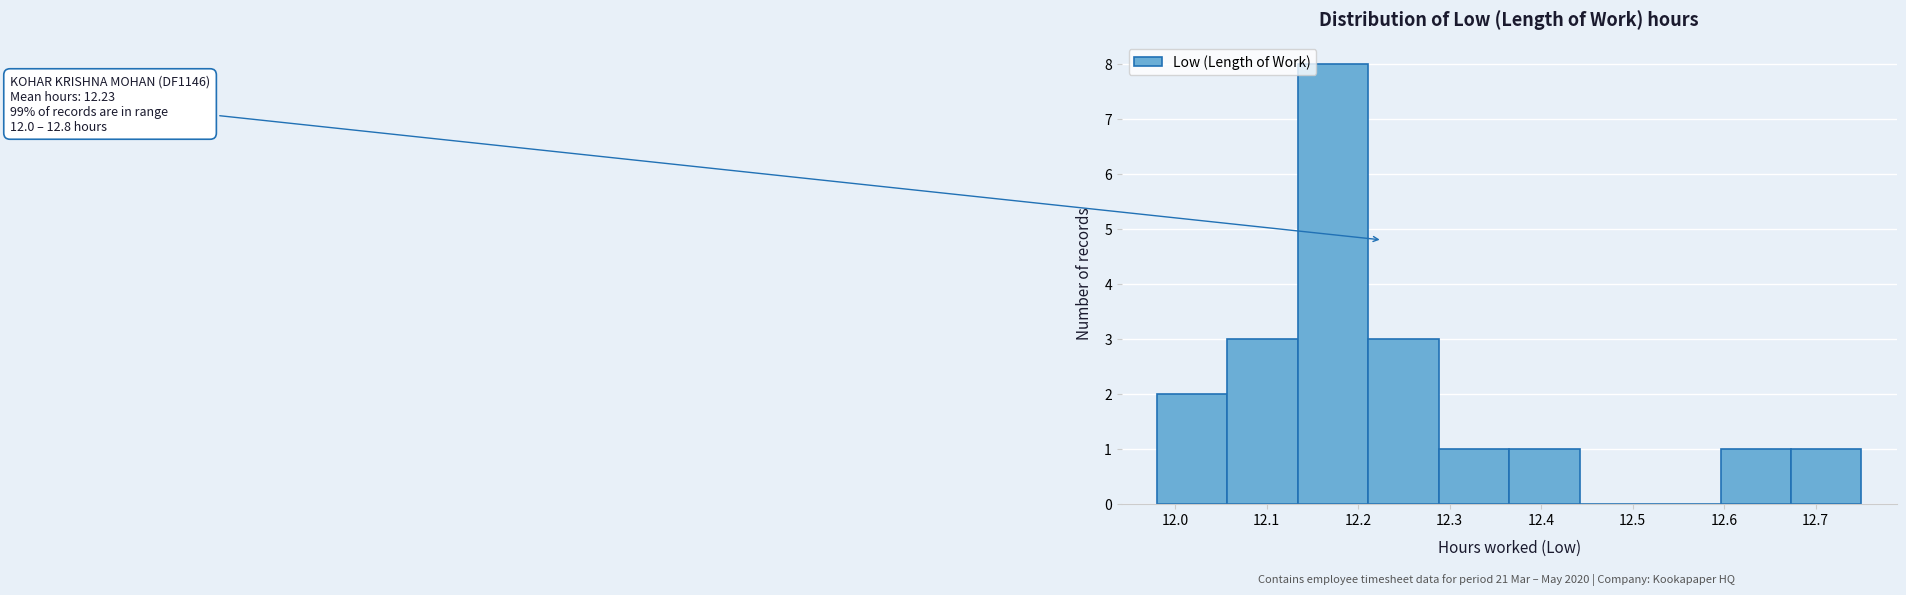

Over which range of the x-axis is the bar tallest?

12.134 to 12.211